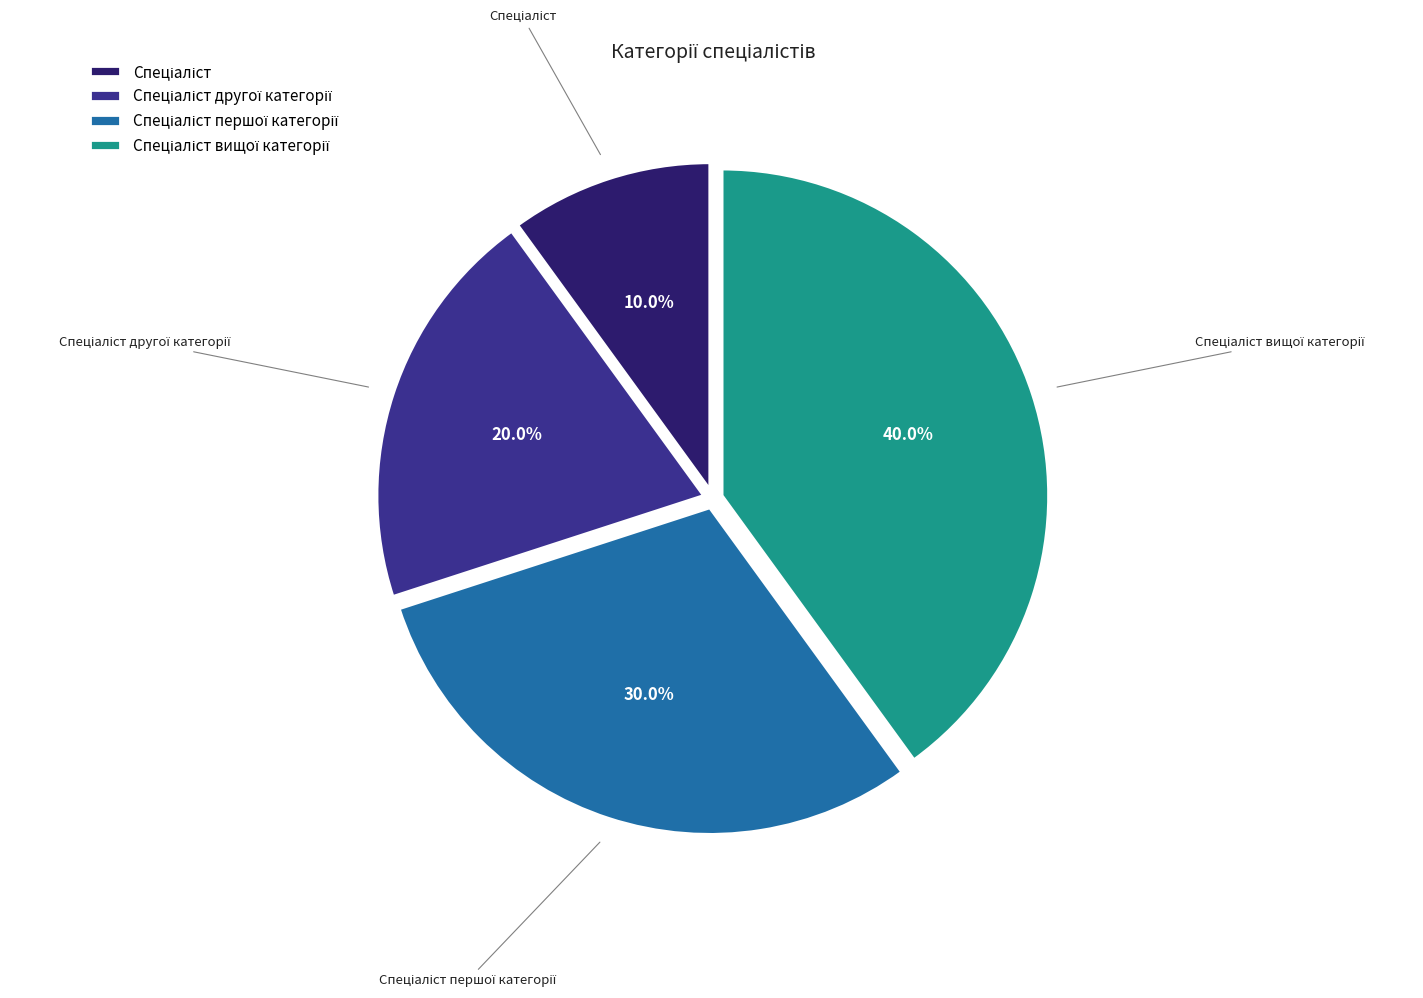

Is there any slice that represents more than half of the pie?

No